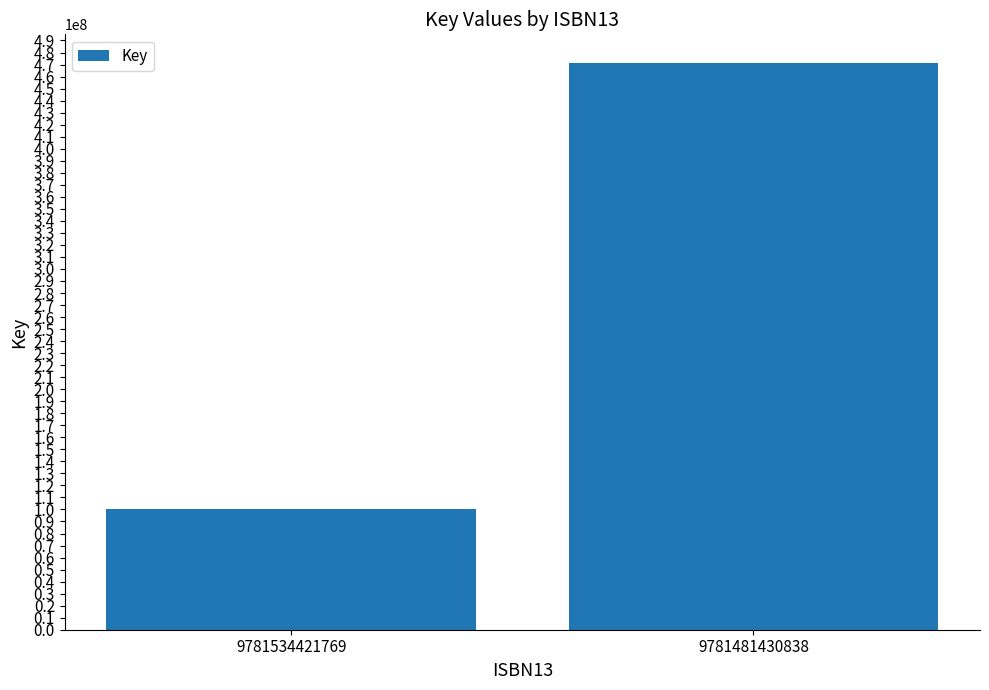

What is the greatest value displayed?

471546328